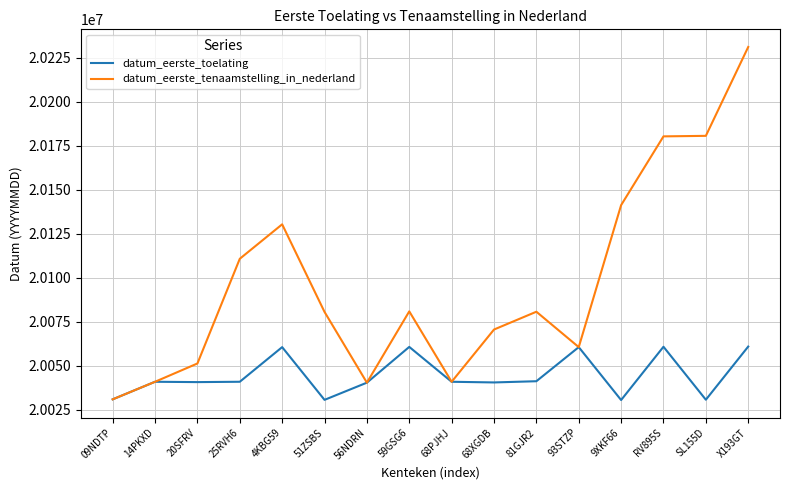

At which category is the sum across all series the highest?

X193GT